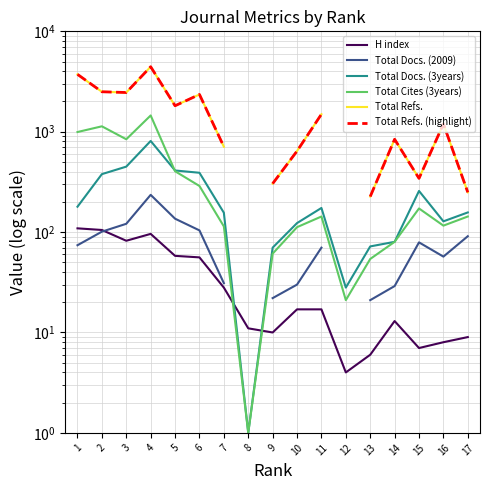

Is it true that Total Cites (3years) equals 77.1 at 17?

False